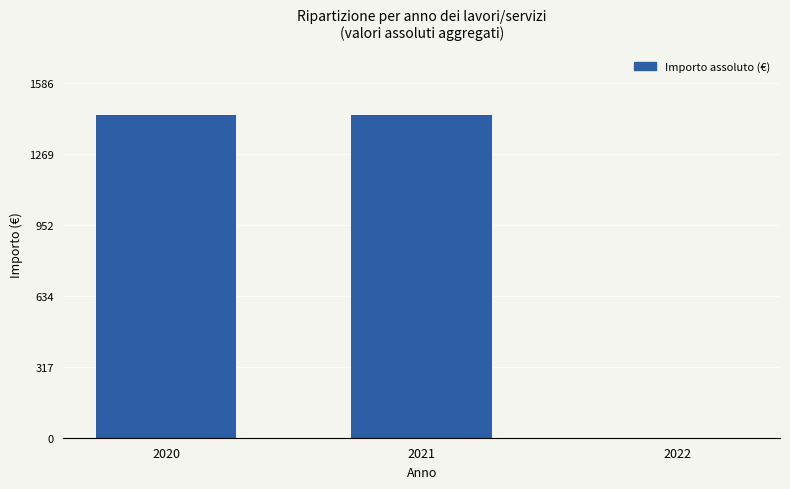

What is the sum of the values at 2020 and 2021?

2883.4